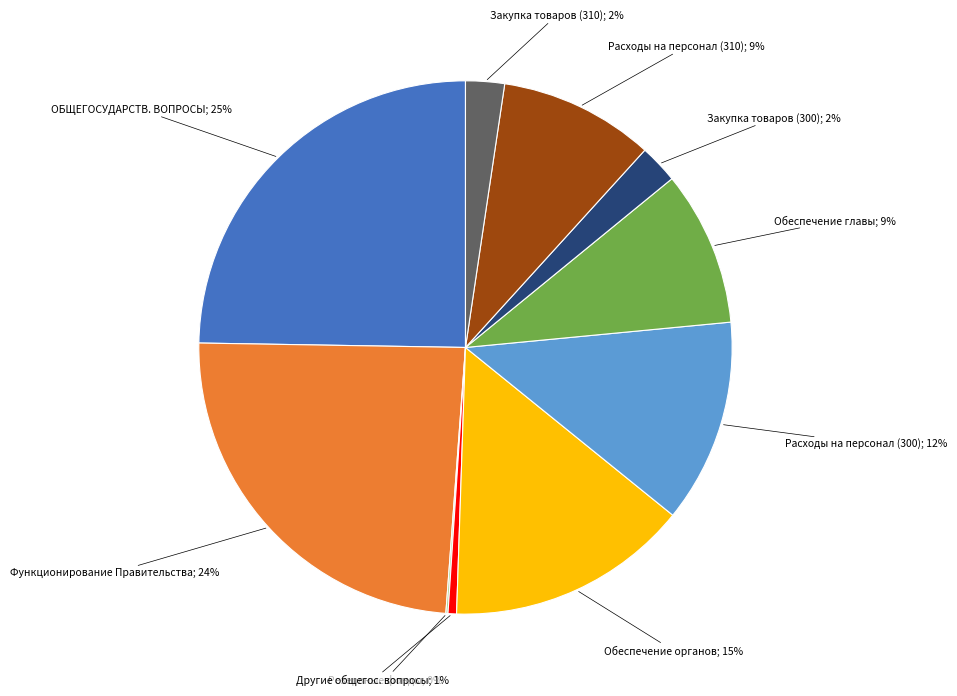

To the nearest percent, what is the average slice percentage?

10%